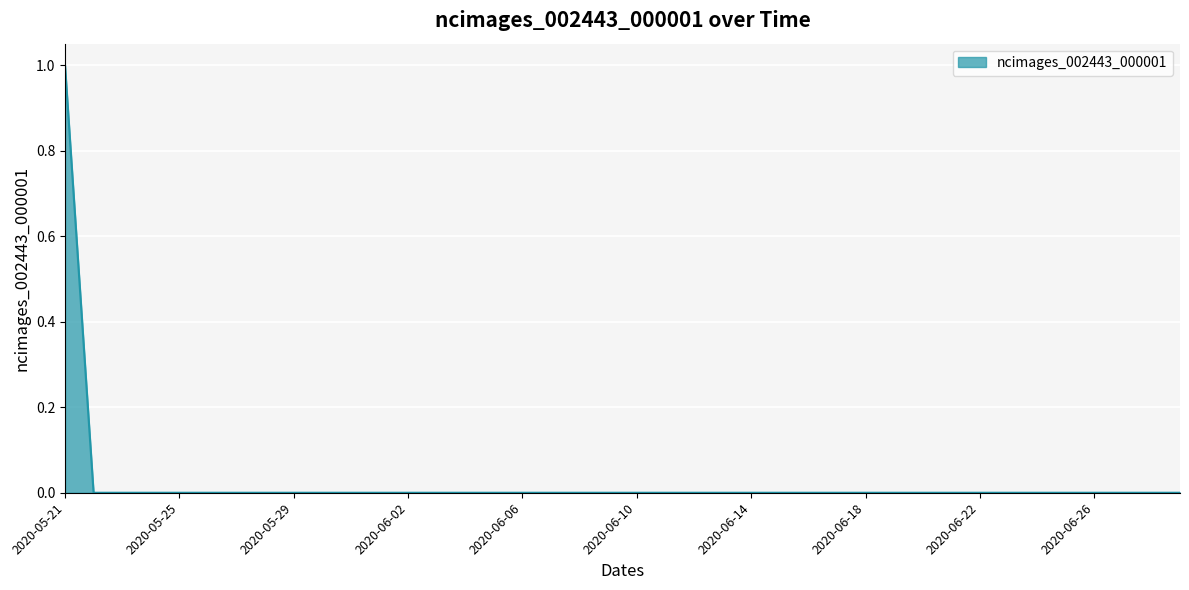

How many lines are shown in the chart?

1